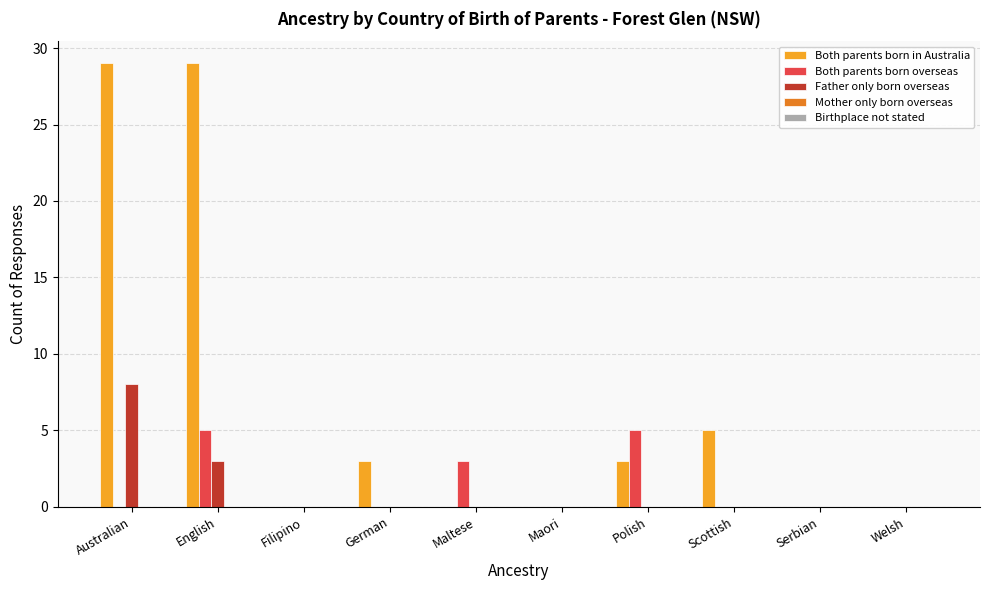

Which series changed the most between Australian and German?

Both parents born in Australia